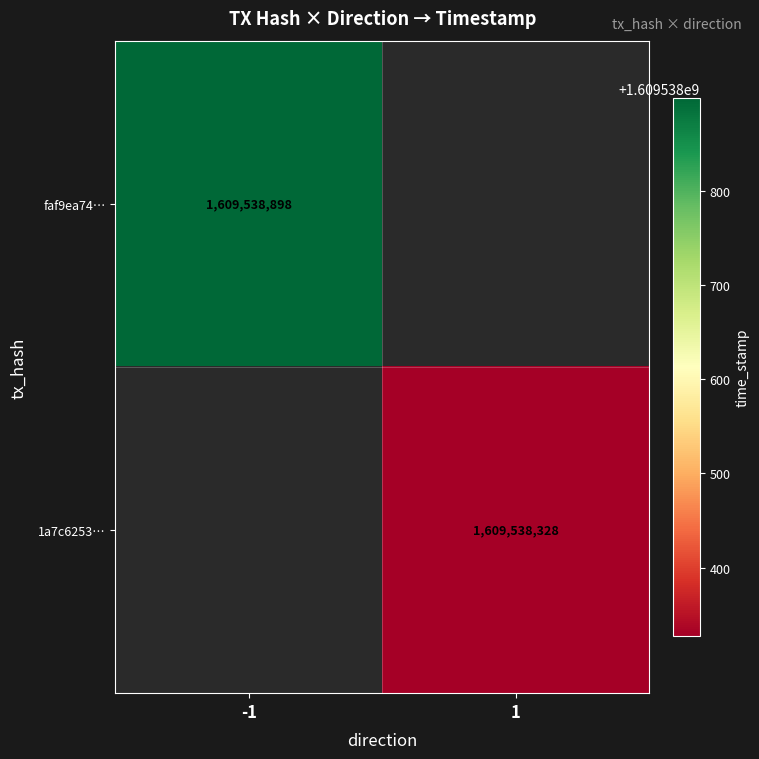

Reading right to left, list all the values displayed in this chart.

faf9ea7445ab26505bc77acd64de2129e3cf19b: 1609538898	-1
1a7c625365e96bfbc00261c1a3dfb49c0a7473d: 1609538328	1